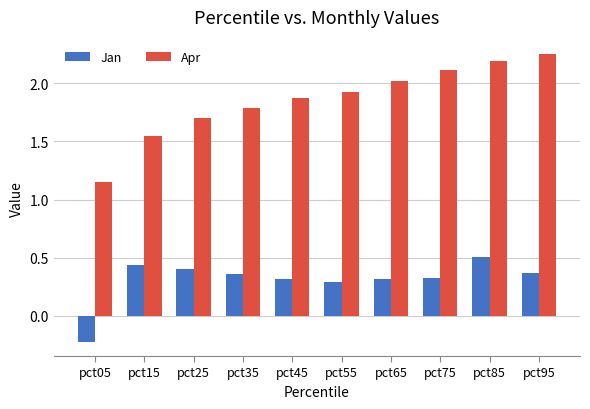

Is the value of Apr at pct55 greater than the value of Jan at pct55?

Yes